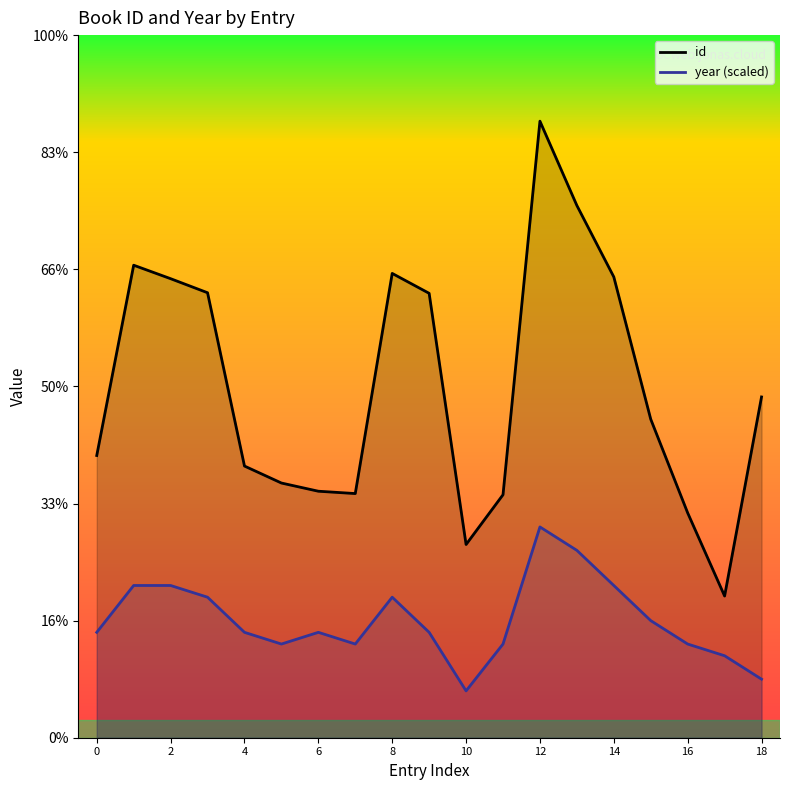

Rank the series by their average value, from highest to lowest.

id, year (scaled)